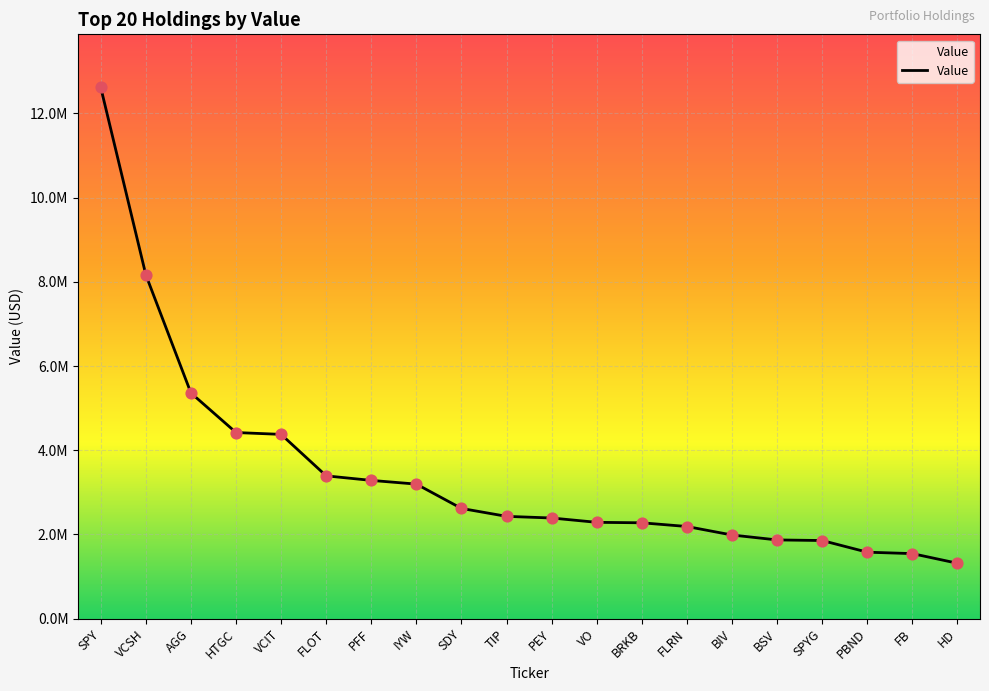

What is the change in value from VCIT to SDY?

-1759000